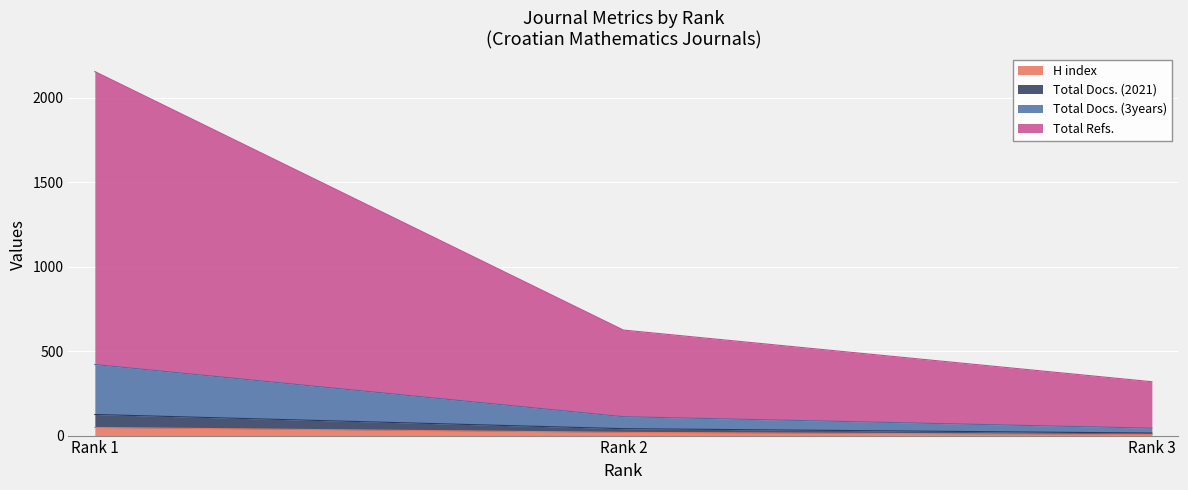

The value of H index at Rank 2 is 9. True or false?

False